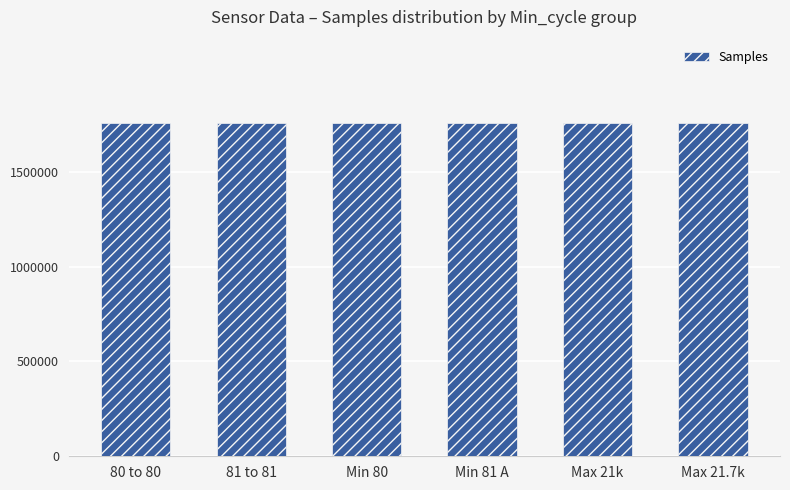

Are the bars horizontal?

No